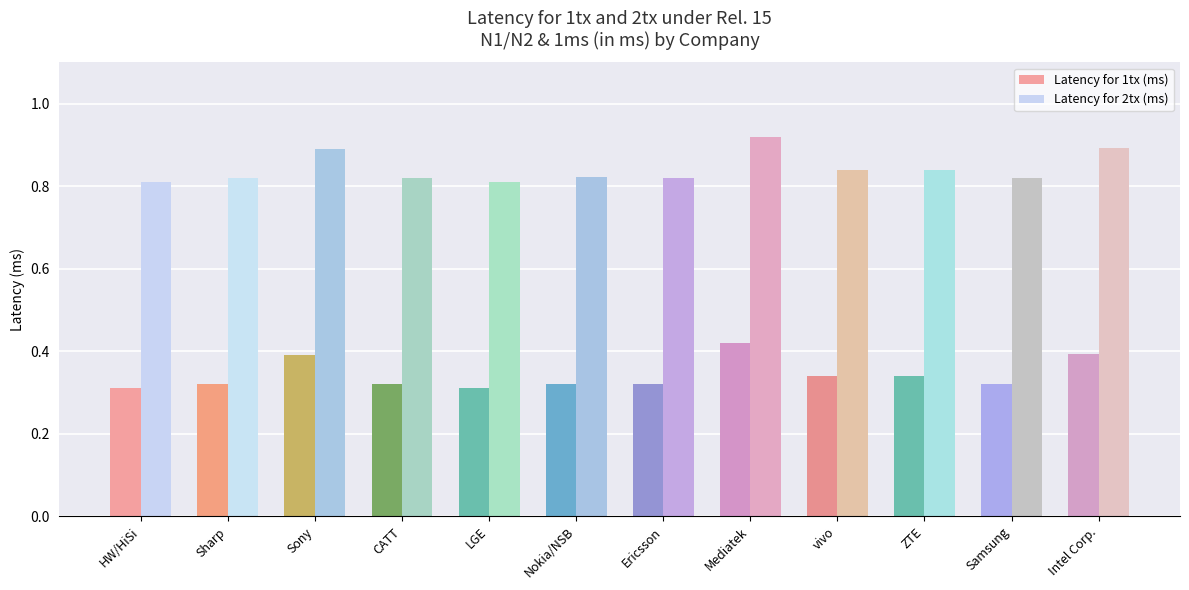

What is the total value across all series at Nokia/NSB?

1.1